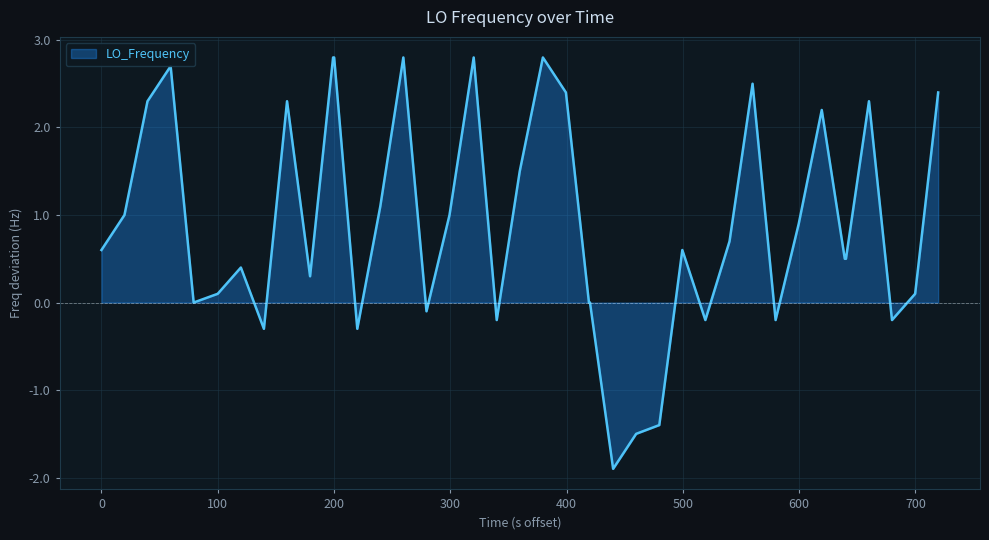

What is the minimum value shown in the chart?

-1.9